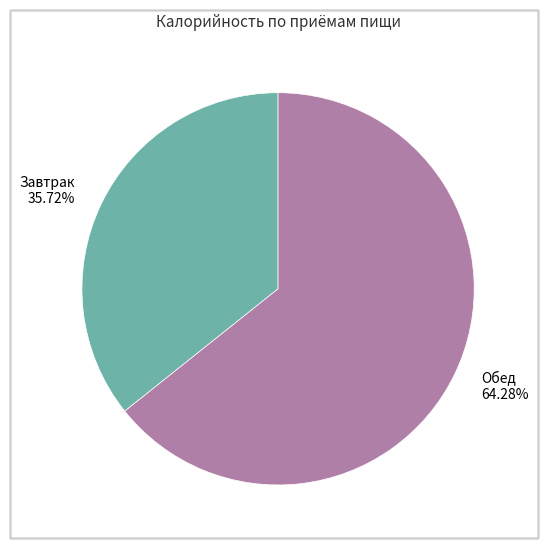

Rank the categories by value from highest to lowest.

Обед, Завтрак